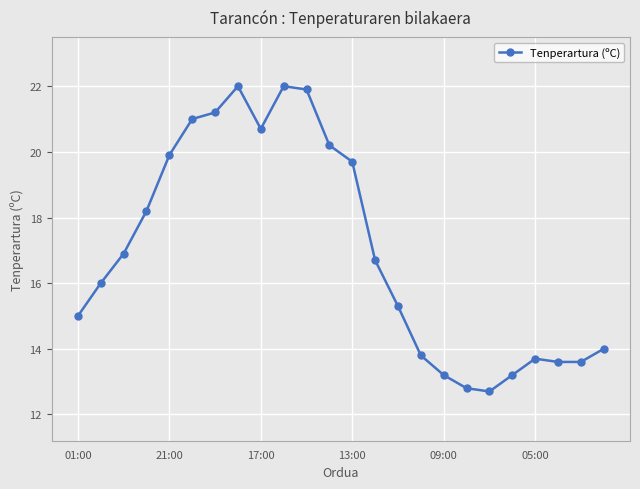

What is the sum of all values?

407.3